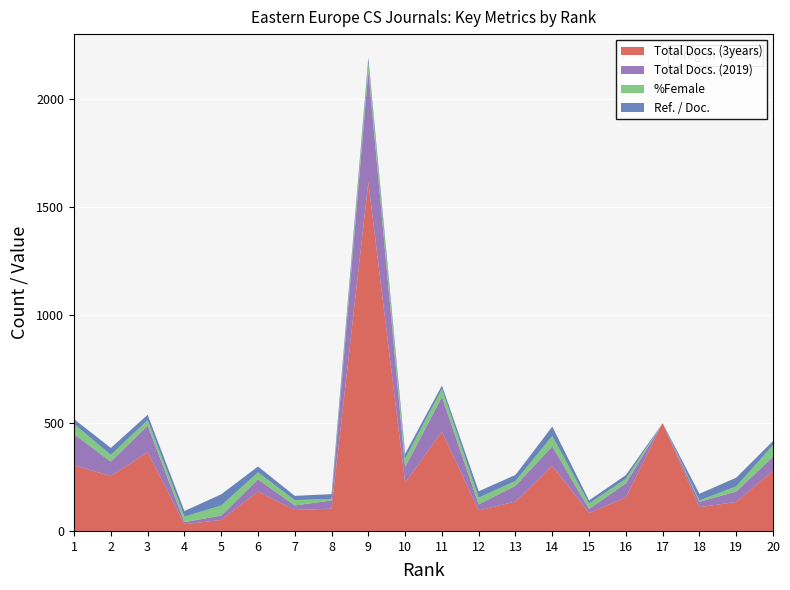

Reading left to right, transcribe all the data shown in this chart.

Total Docs. (3years): 1=304.0	2=254.0	3=364.0	4=31.0	5=51.0	6=182.0	7=97.0	8=103.0	9=1614.0	10=223.0	11=459.0	12=95.0	13=136.0	14=301.0	15=83.0	16=155.0	17=499.0	18=110.0	19=134.0	20=278.0
Total Docs. (2019): 1=144.0	2=66.0	3=124.0	4=10.0	5=20.0	6=57.0	7=21.0	8=38.0	9=514.0	10=72.0	11=161.0	12=28.0	13=73.0	14=90.0	15=19.0	16=65.0	17=0.0	18=25.0	19=48.0	20=65.0
%Female: 1=46.8	2=31.9	3=24.7	4=25.6	5=46.5	6=32.1	7=24.4	8=7.5	9=37.2	10=39.5	11=36.9	12=31.2	13=22.5	14=48.4	15=25.0	16=21.0	17=0.0	18=6.4	19=24.1	20=54.5
Ref. / Doc.: 1=22.5	2=32.0	3=24.7	4=25.6	5=52.0	6=26.9	7=20.0	8=21.8	9=23.9	10=22.5	11=16.0	12=29.4	13=27.7	14=43.6	15=14.3	16=17.3	17=0.0	18=30.5	19=40.3	20=18.6